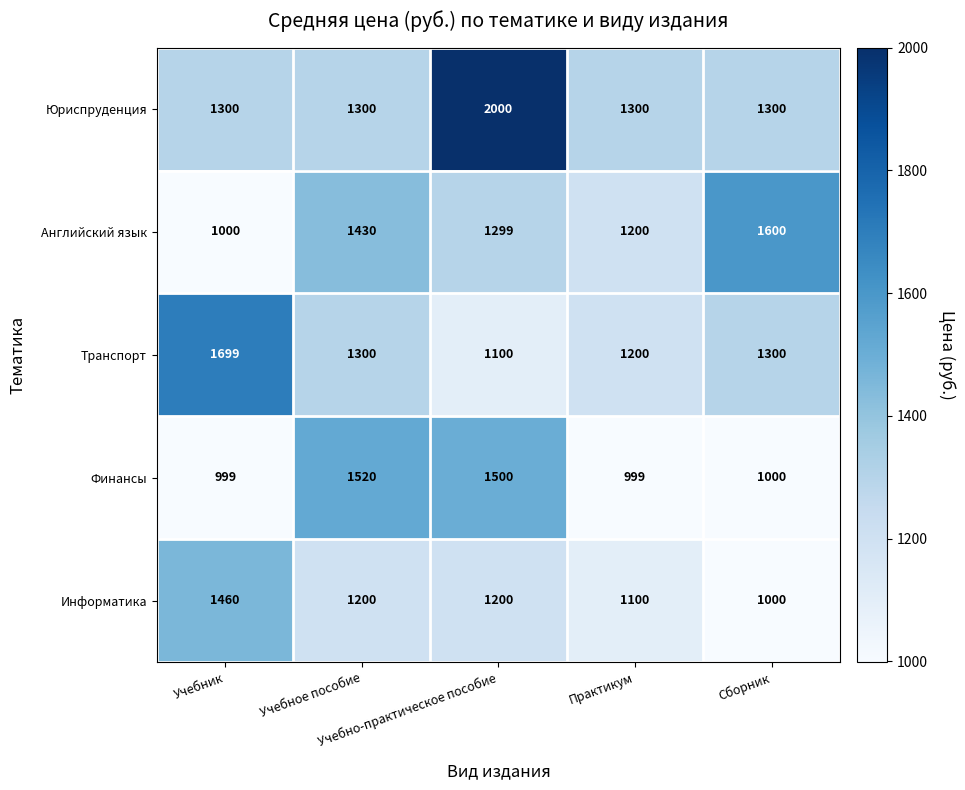

What is the difference between the maximum and minimum values in the Транспорт series?

599